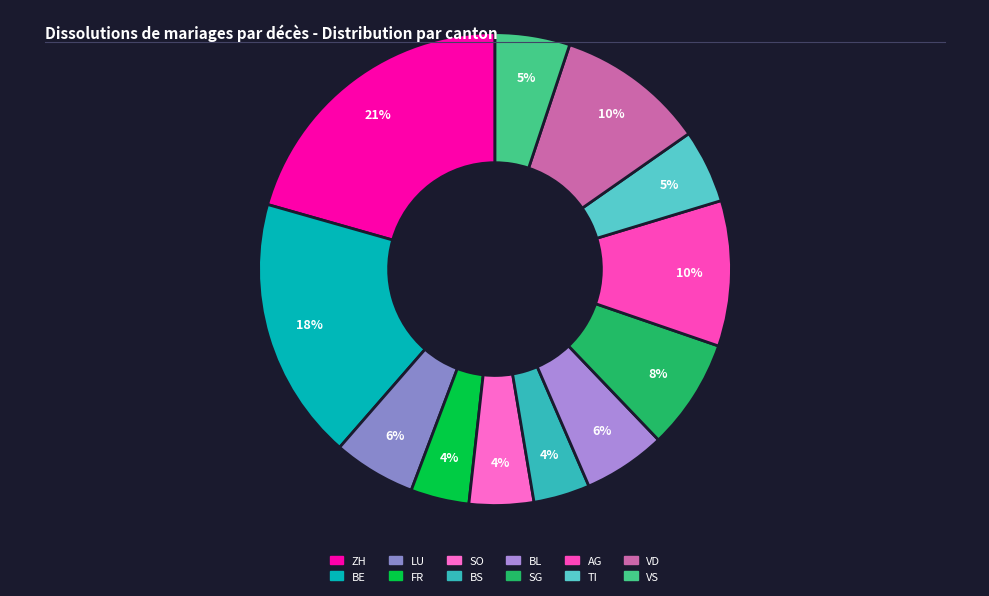

Count the number of slices in the pie.

12